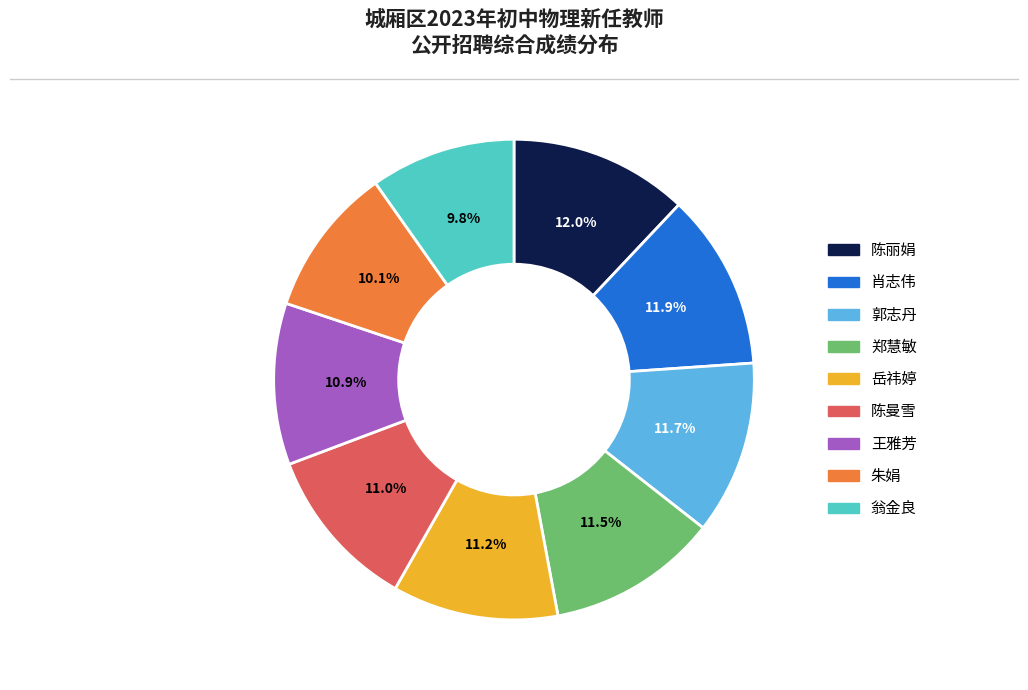

What portion of the pie excludes 陈曼雪?

89.0%